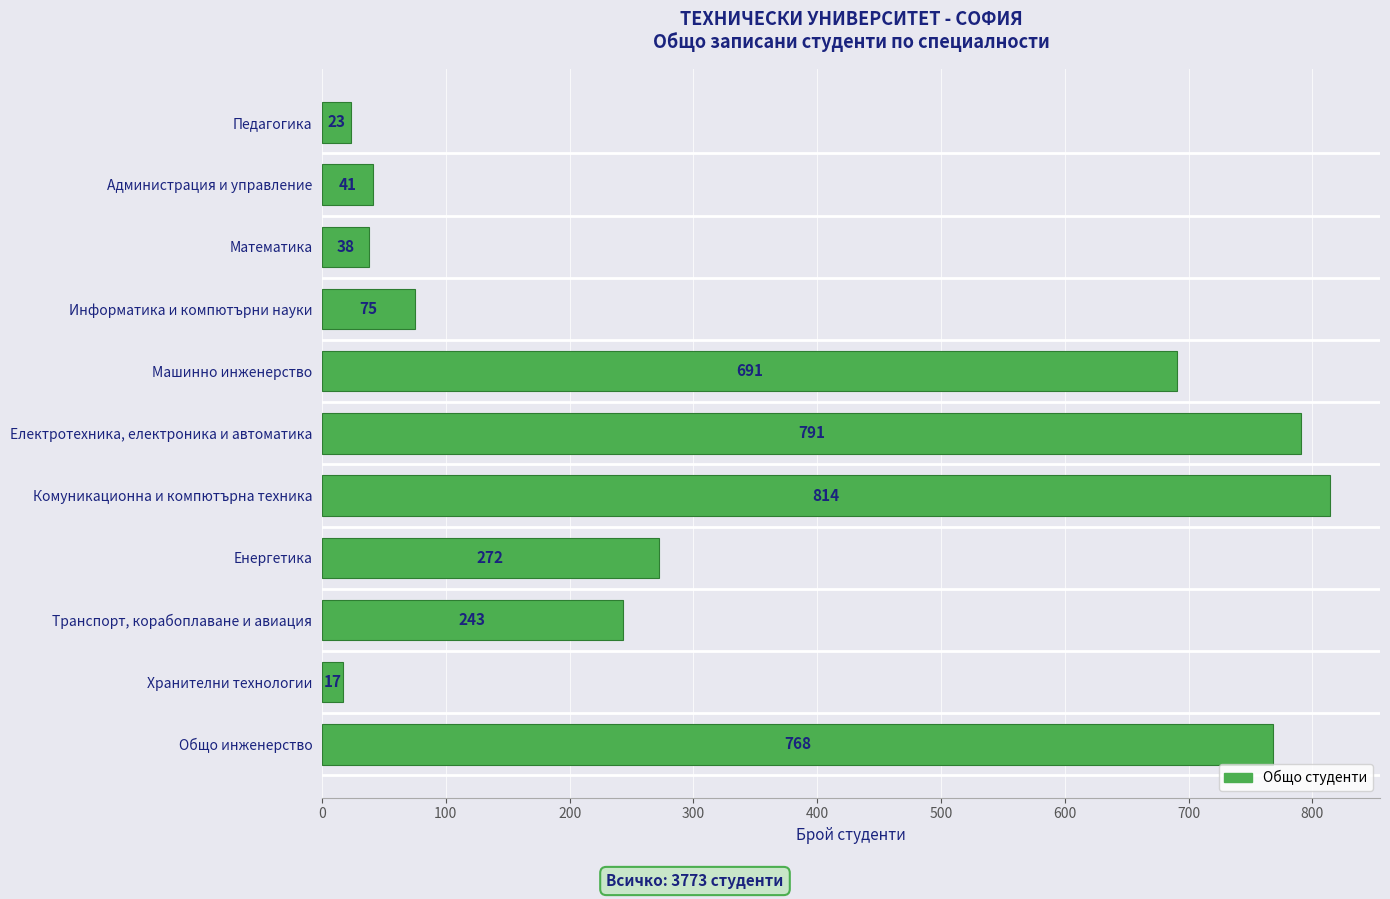

What is the label of the 2nd bar from the bottom?

Хранителни технологии